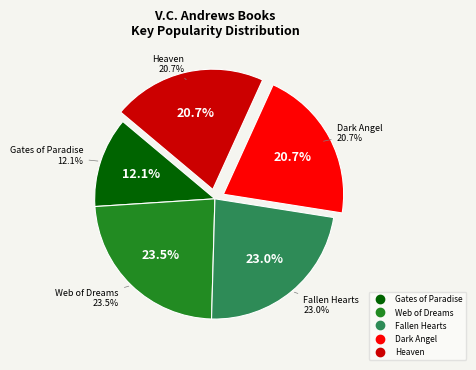

Is it true that Web of Dreams is 16% of the pie?

False